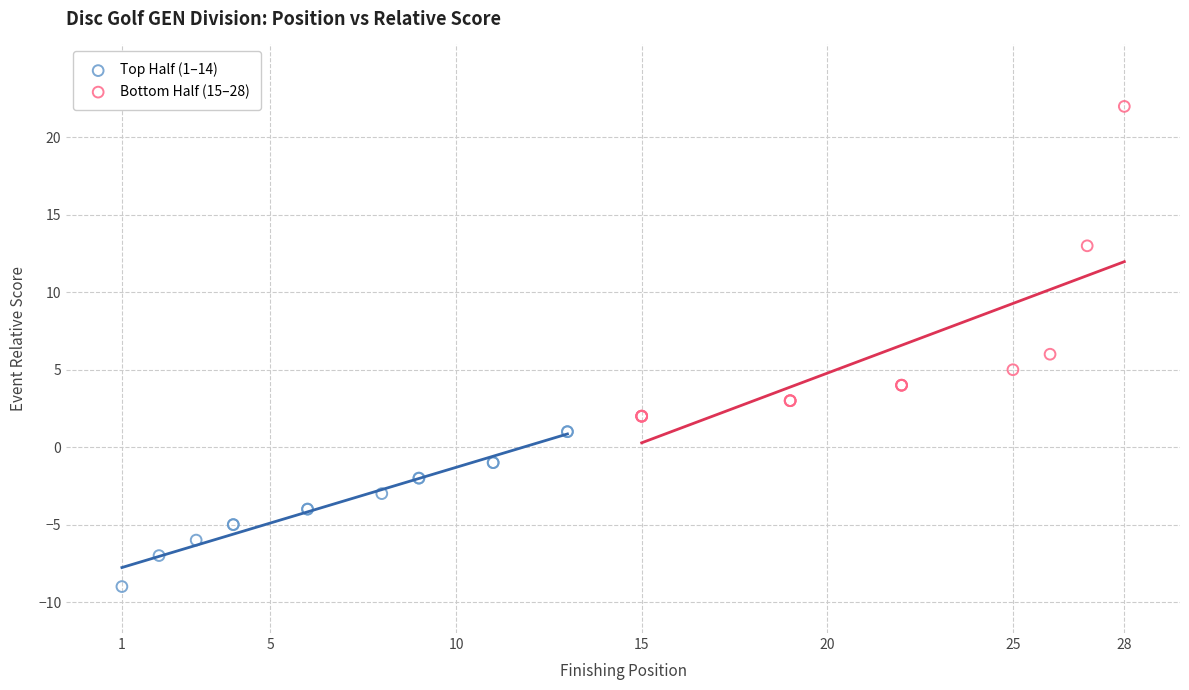

Which series has the widest spread of Y values?

Bottom Half (15–28)